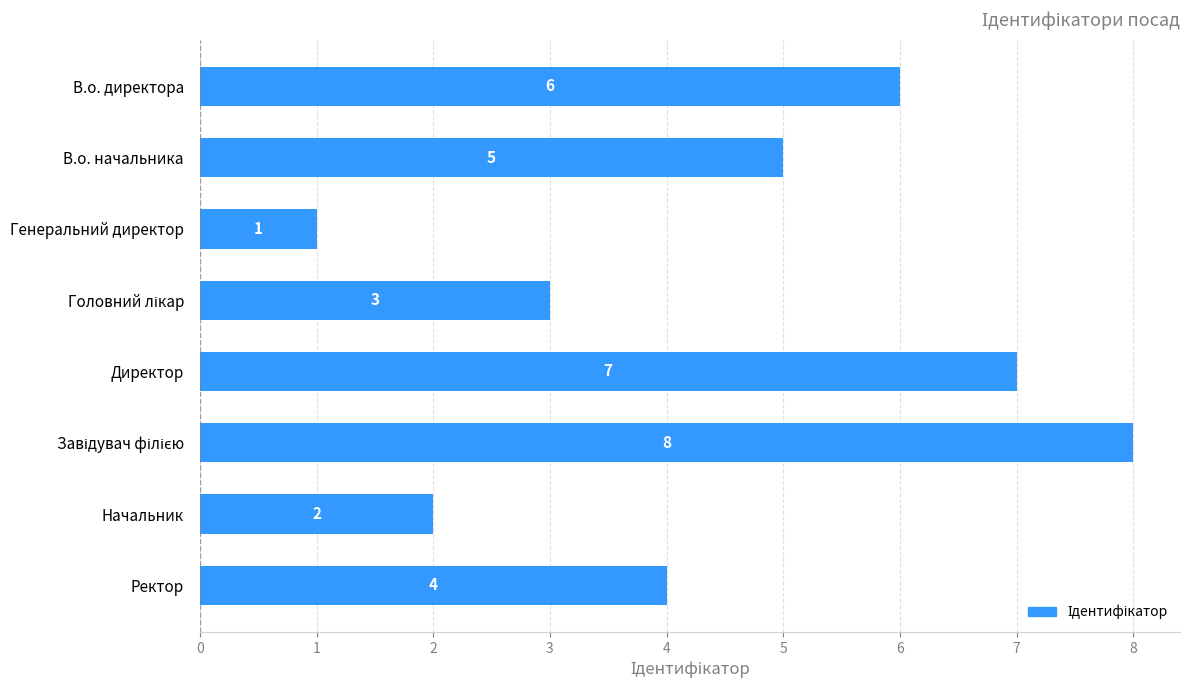

What is the greatest value displayed?

8